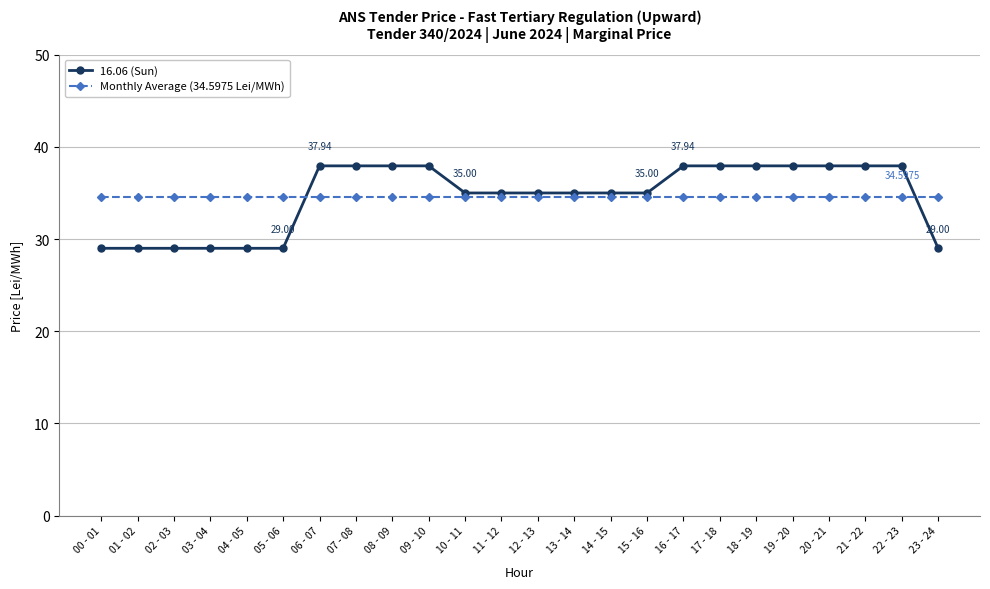

Which series has the widest spread of values?

16.06 (Sun)